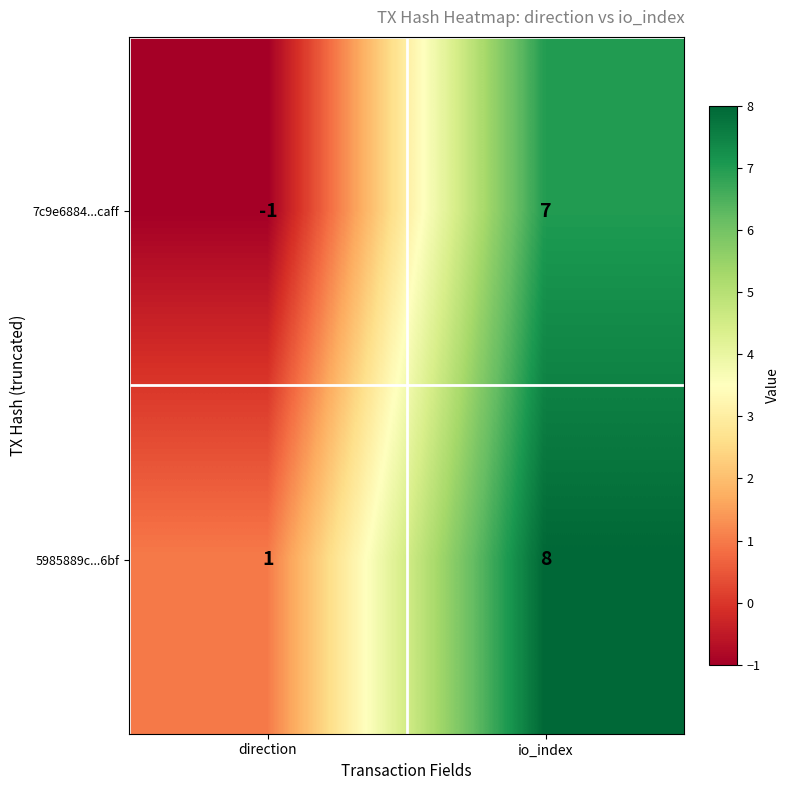

Reading left to right, what are all the values shown in this chart?

7c9e6884...caff: -1	7
5985889c...6bf: 1	8